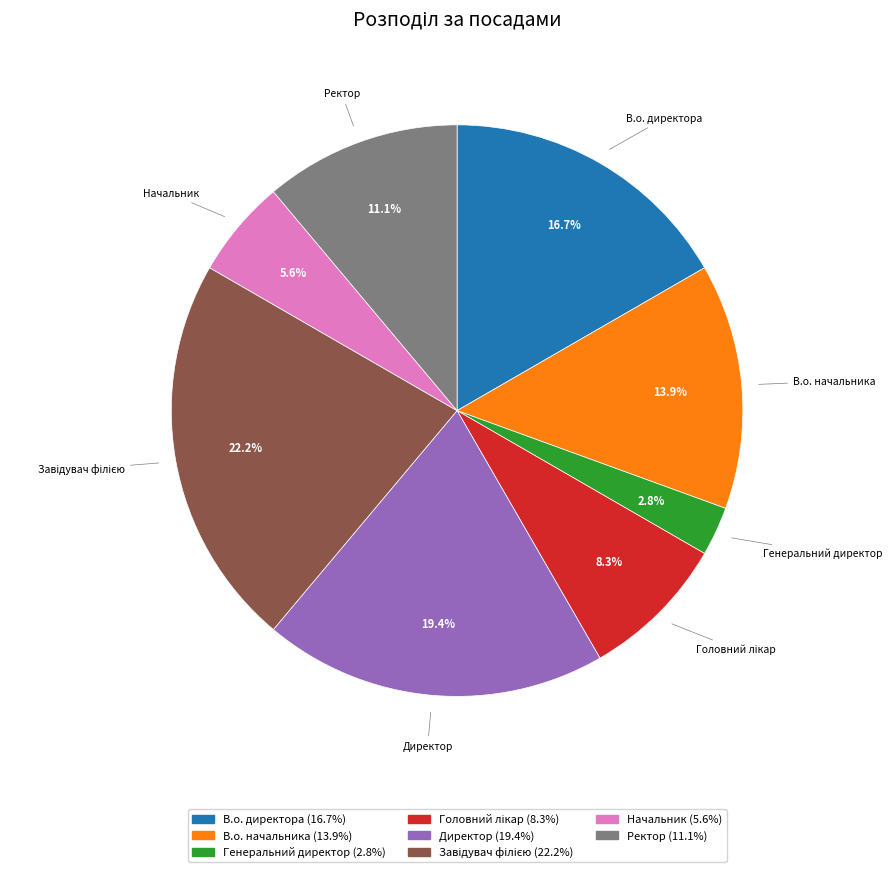

What is the total percentage of Ректор and Начальник?

16.7%